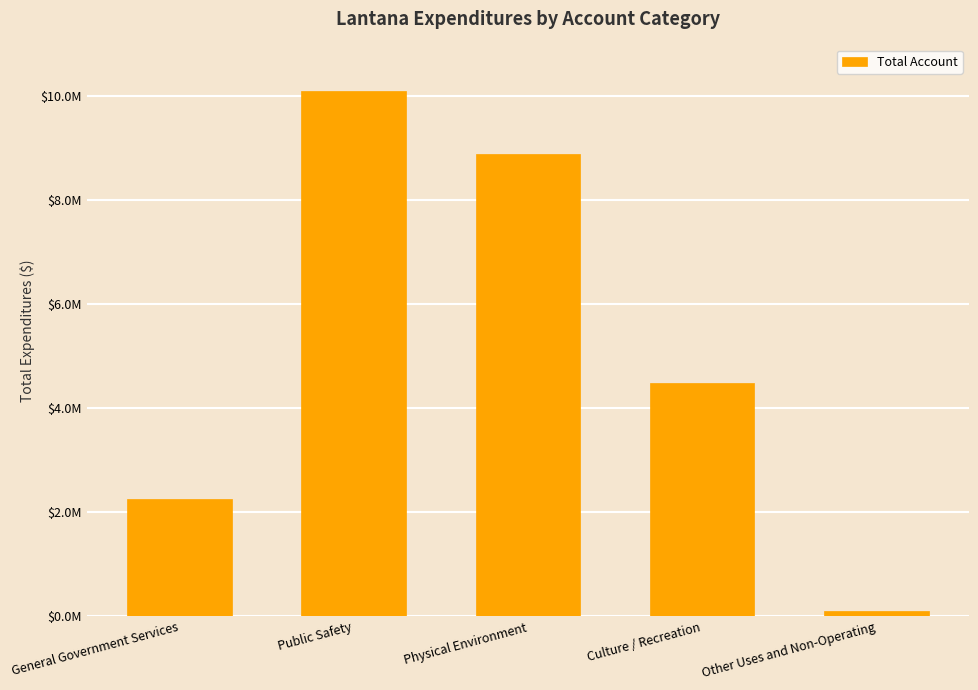

The value at Public Safety is 10113942. True or false?

True